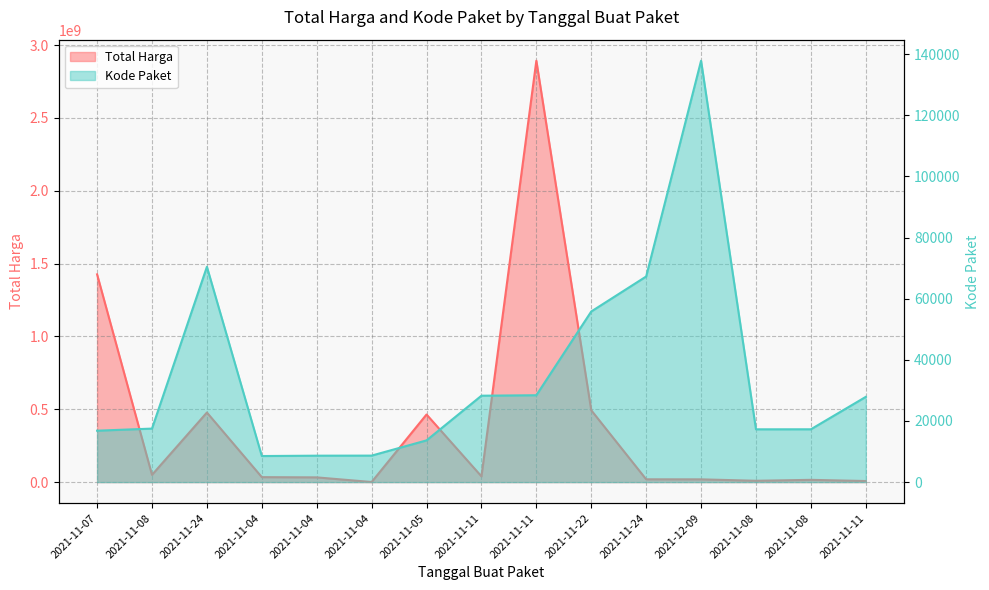

Rank the series by their average value, from lowest to highest.

Kode Paket, Total Harga